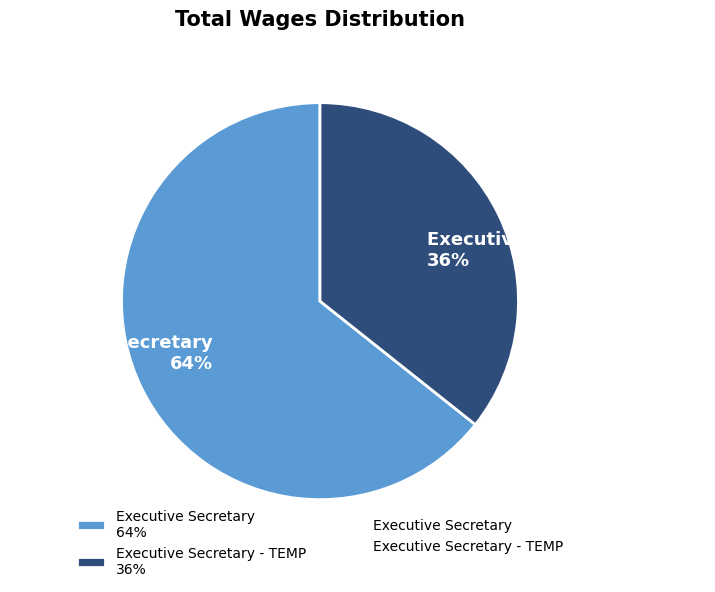

Combined, do Executive Secretary - TEMP 36% and Executive Secretary 64% account for over 50%?

Yes